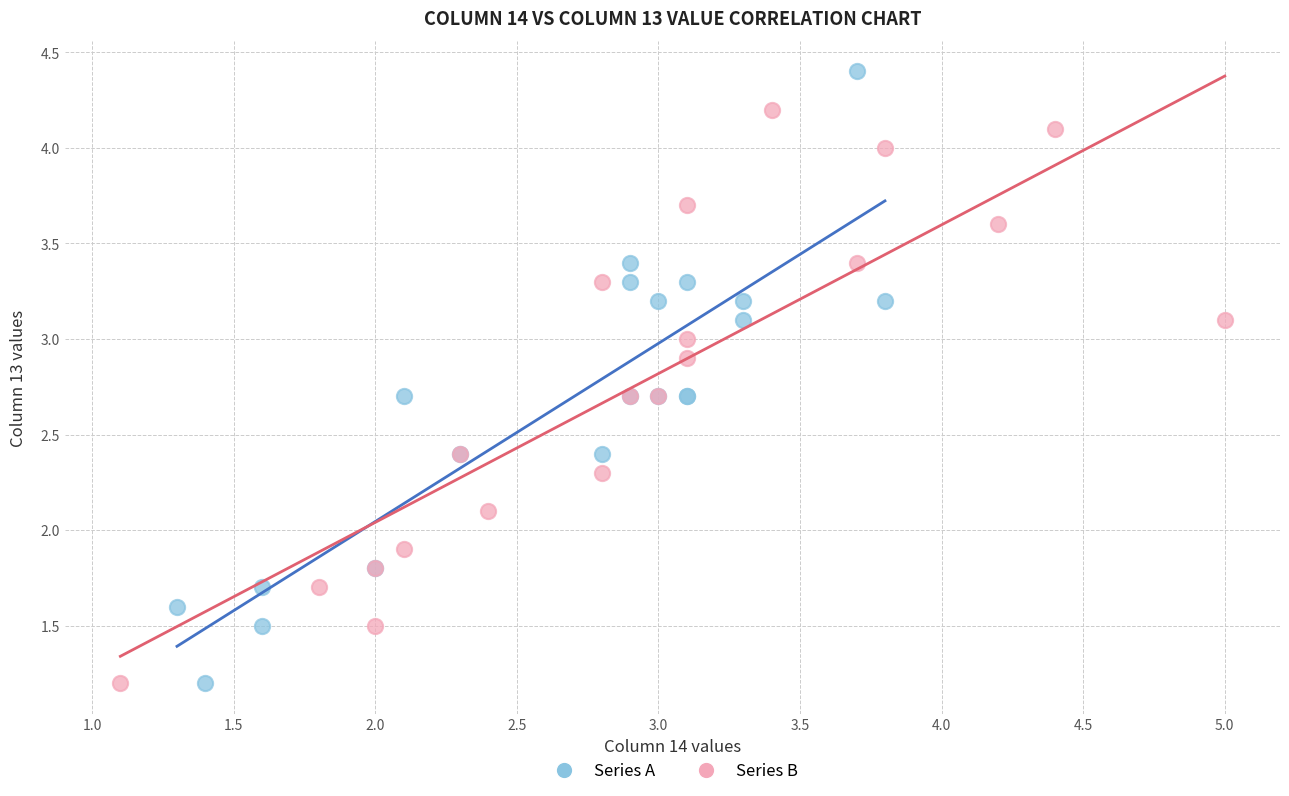

Which series has the largest Y range (max minus min)?

Series A